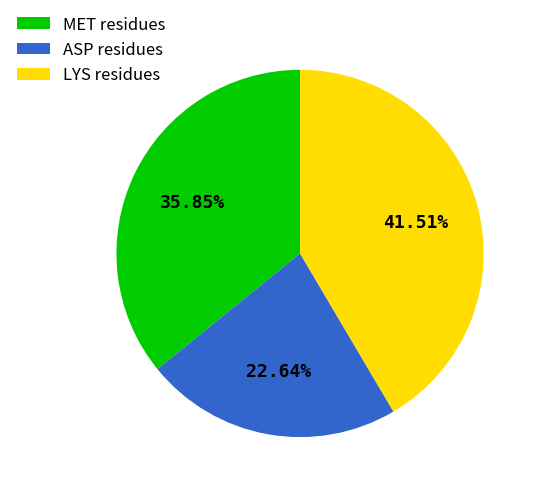

What is the largest slice in the pie chart?

LYS residues